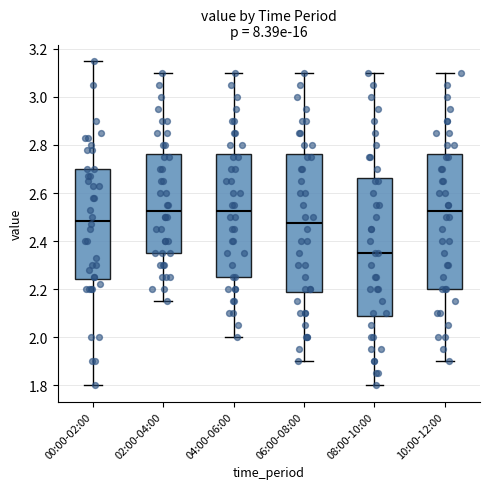

Where is the lower edge of the box for 04:00-06:00 on the y-axis? The values are not printed on the chart, so give them approximately, as read against the axis.

2.26